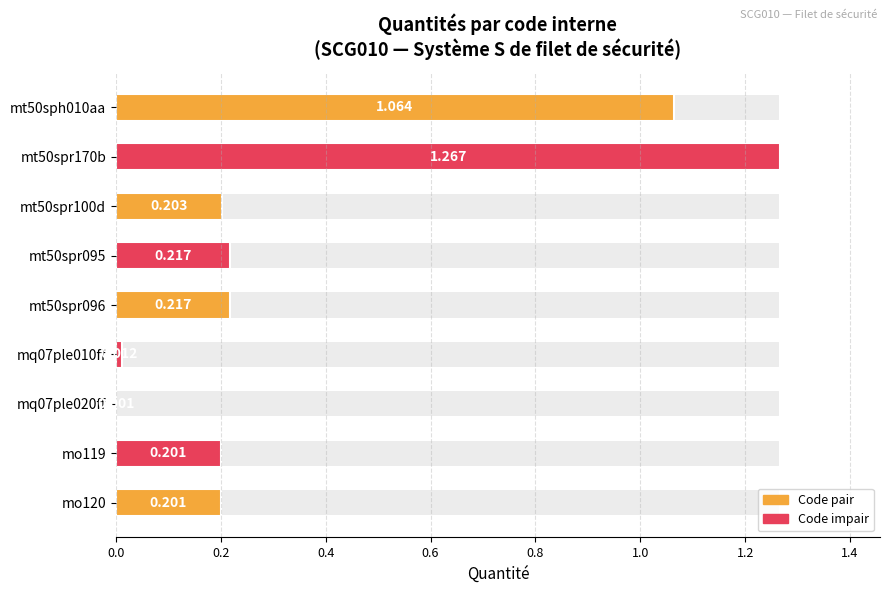

Does the chart contain stacked bars?

No